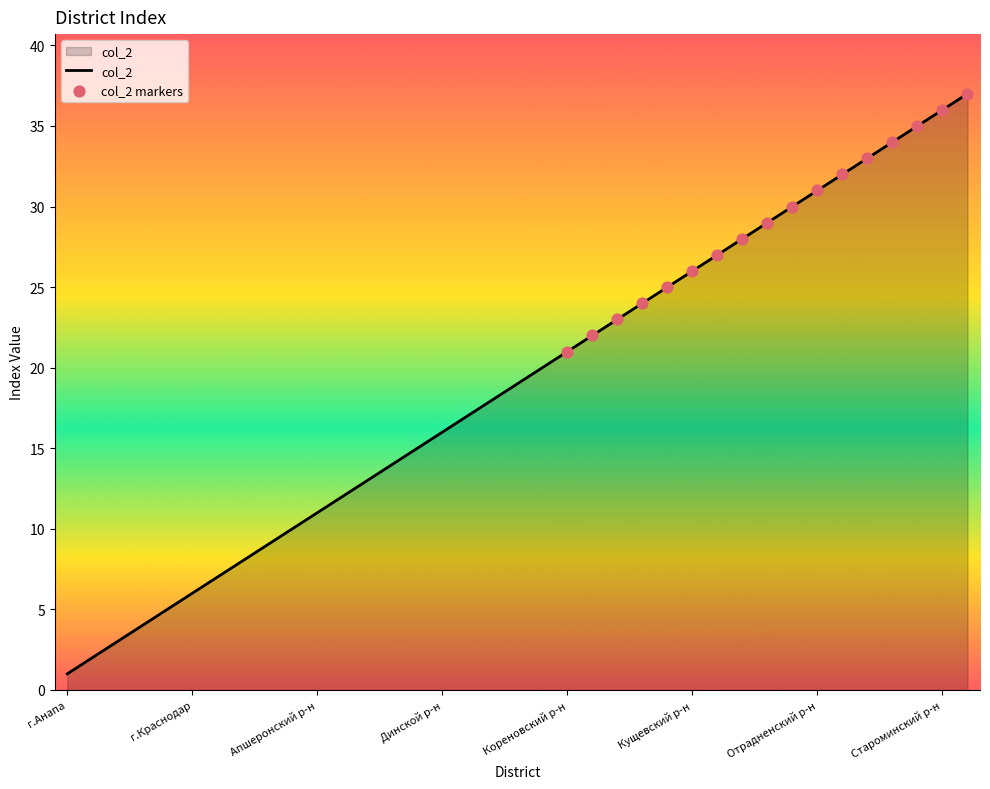

What is the greatest value displayed?

37